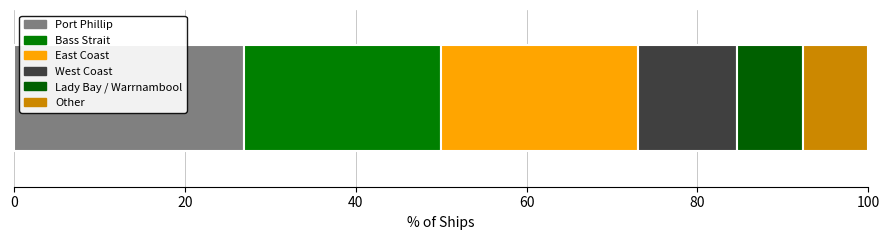

How many series are shown in this chart?

6